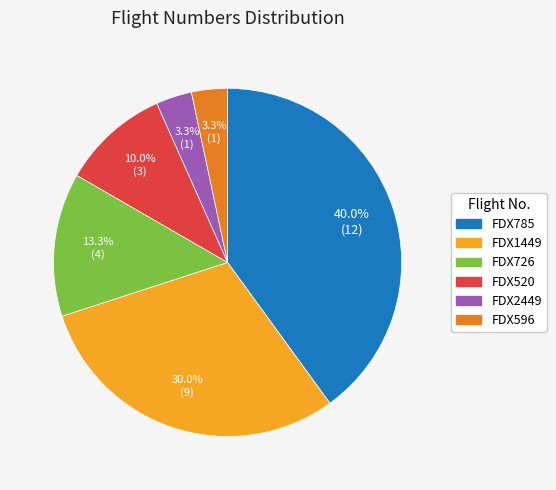

Combined, what portion of the pie is FDX520 and FDX726?

23.3%